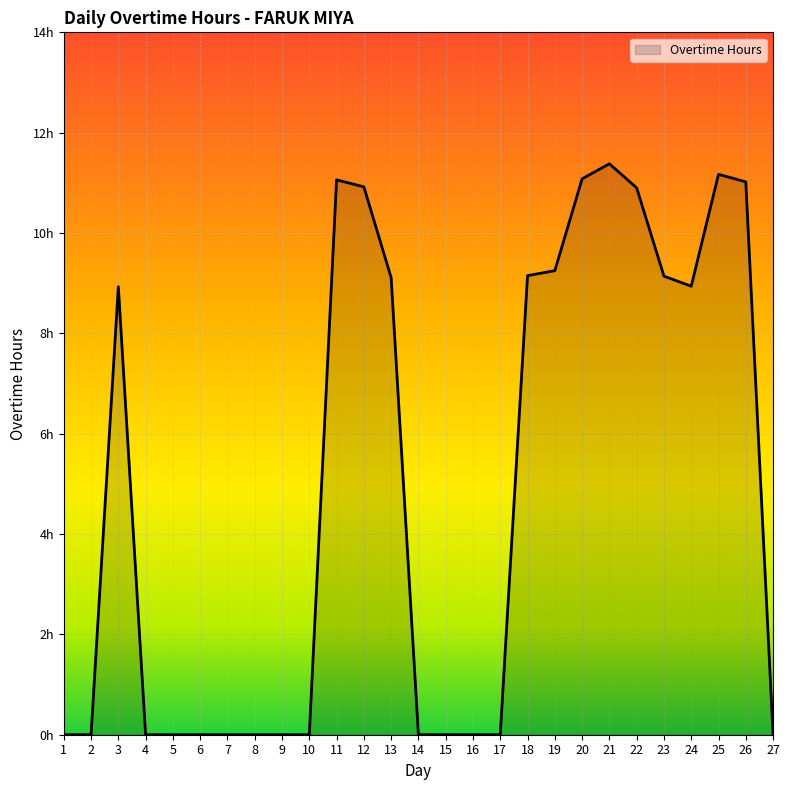

Rank the categories by value from highest to lowest.

21, 25, 20, 11, 26, 12, 22, 19, 18, 23, 13, 24, 3, 1, 2, 4, 5, 6, 7, 8, 9, 10, 14, 15, 16, 17, 27